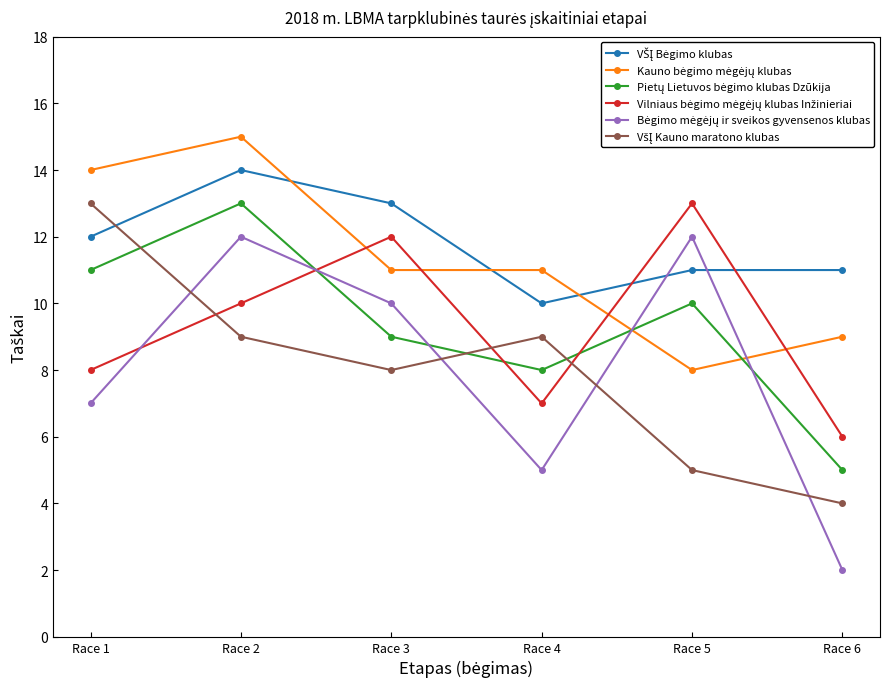

Which label corresponds to the largest value in the chart?

Race 2